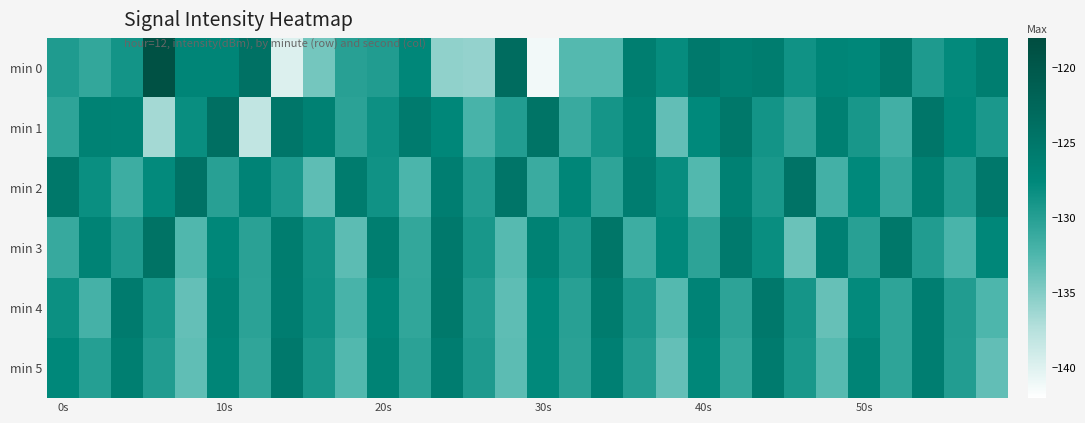

How many distinct data groups are displayed?

6